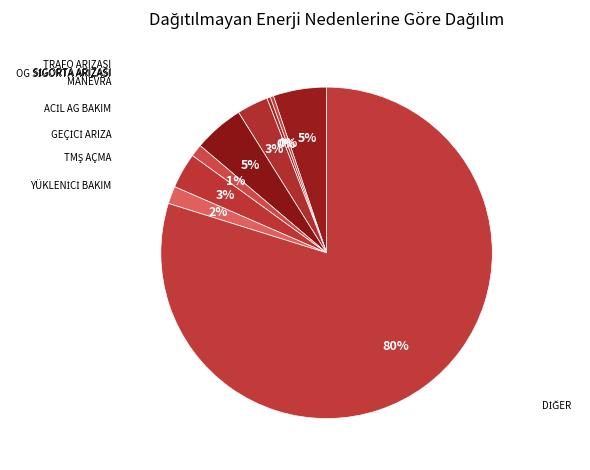

How many slices are in this pie chart?

9